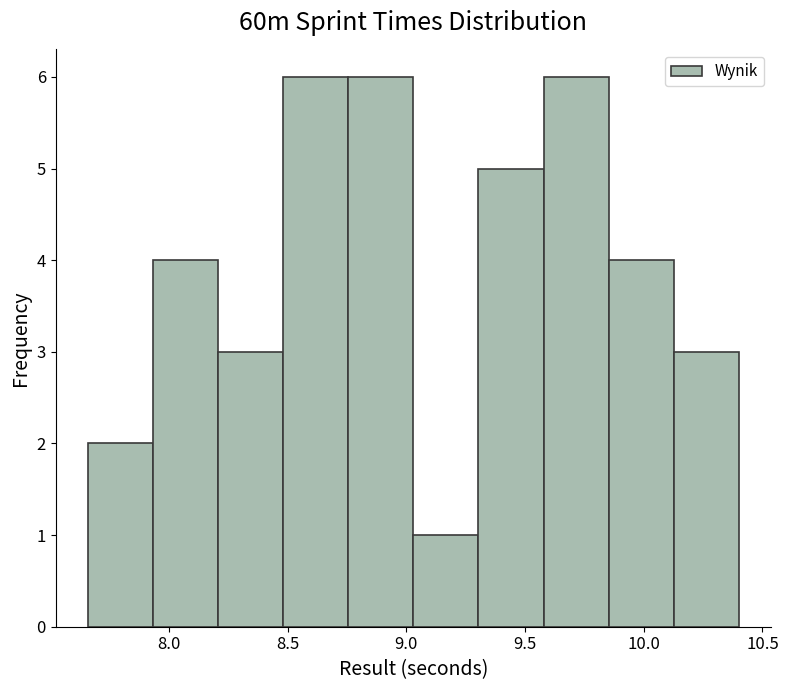

Reading left to right, list every bar in this chart as the range it spans on the x-axis followed by its height. Neither the bar edges nor the heights are printed on the chart, so give them approximately, as read against the axes.

7.65 to 7.95: 2
7.95 to 8.20: 4
8.20 to 8.50: 3
8.50 to 8.75: 6
8.75 to 9.05: 6
9.05 to 9.30: 1
9.30 to 9.60: 5
9.60 to 9.85: 6
9.85 to 10.15: 4
10.15 to 10.40: 3